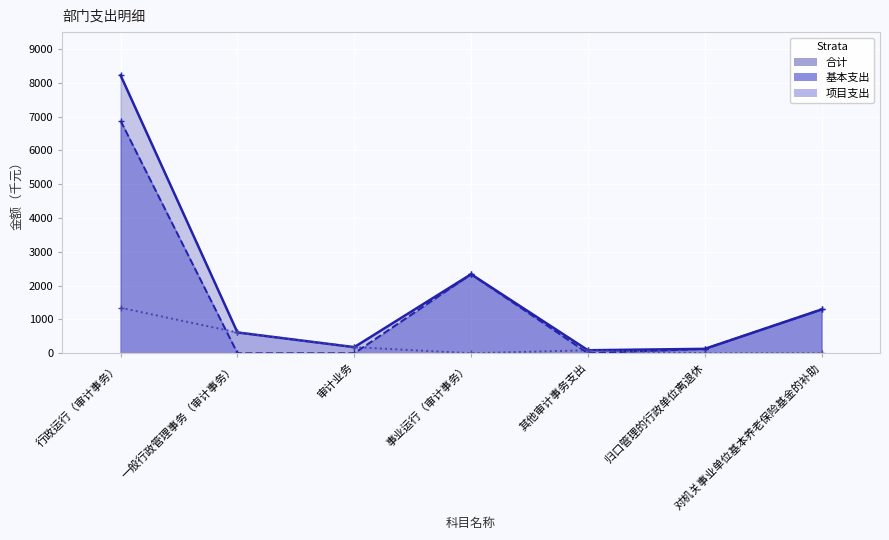

What is the value of the 合计 point at the 7th from the left?

1295